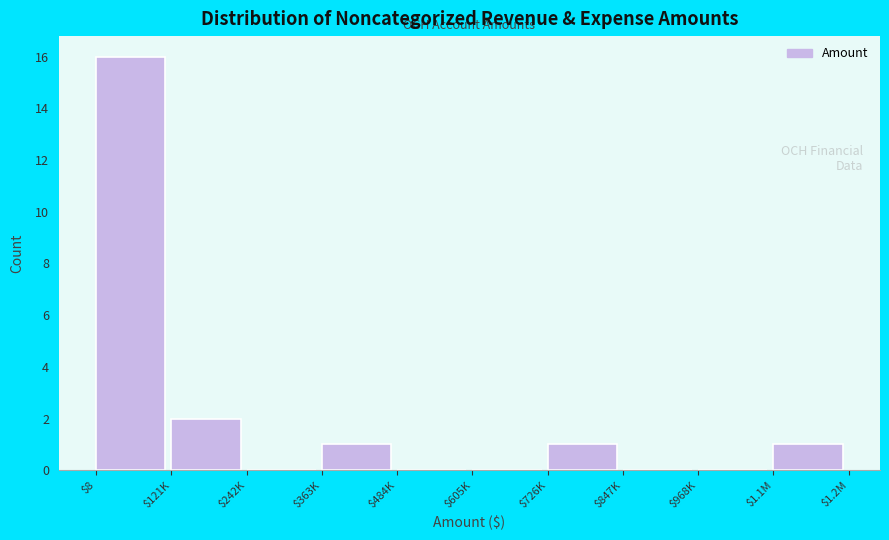

Is it true that the value at $605K is 7?

False